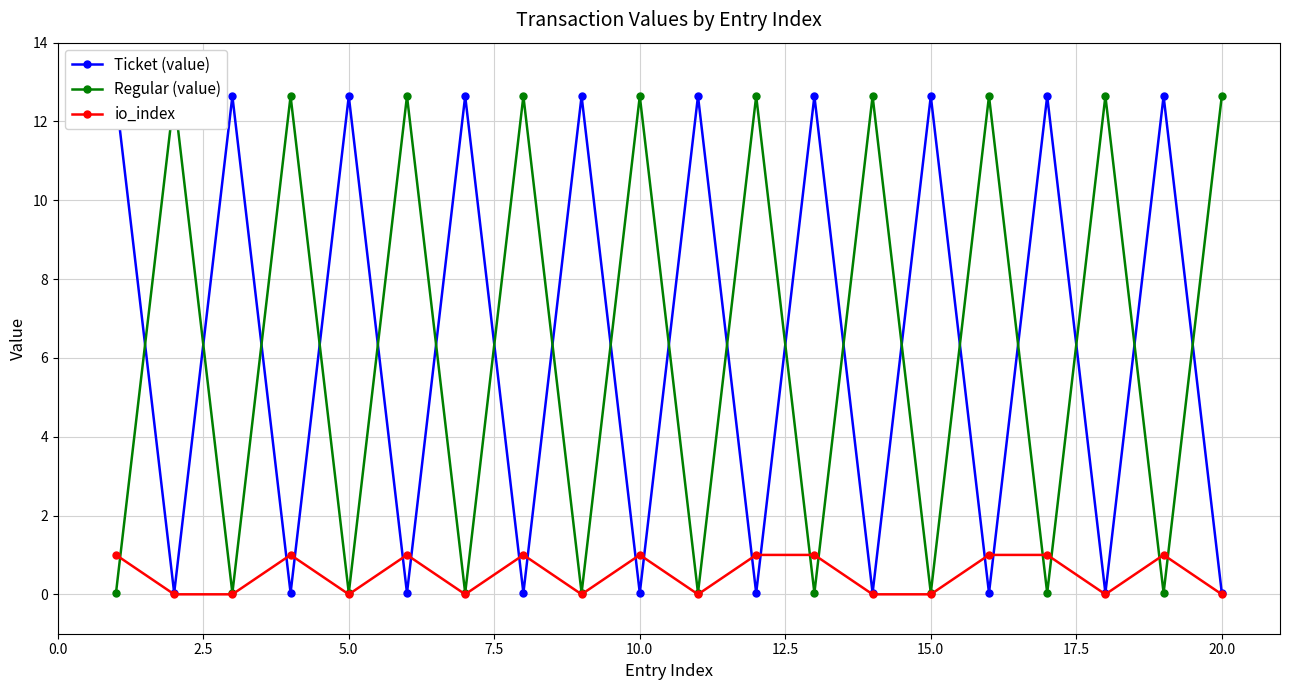

True or false: io_index has more than 0 interior local peaks.

True